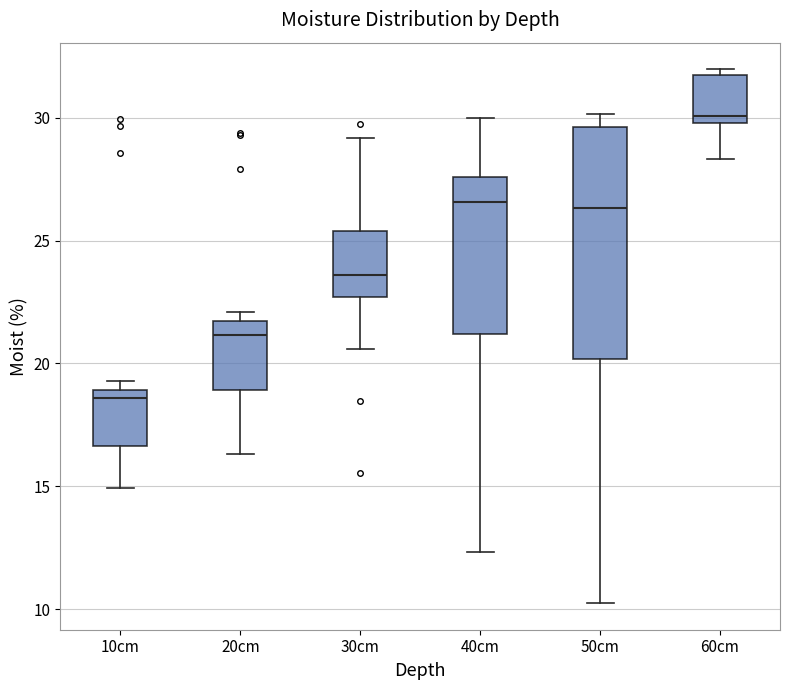

Reading left to right, read every box against the y-axis: the position of its median line, the range the box covers, and the ends of its whiskers. The values are not printed on the chart, so give them approximately, as read against the axis.

10cm: median 18.5, box 16.5 to 19.0, whiskers 15.0 to 19.5
20cm: median 21.0, box 19.0 to 21.5, whiskers 16.5 to 22.0
30cm: median 23.5, box 22.5 to 25.5, whiskers 20.5 to 29.0
40cm: median 26.5, box 21.0 to 27.5, whiskers 12.5 to 30.0
50cm: median 26.5, box 20.0 to 29.5, whiskers 10.5 to 30.0
60cm: median 30.0 (just above the box's lower edge), box 30.0 to 31.5, whiskers 28.5 to 32.0